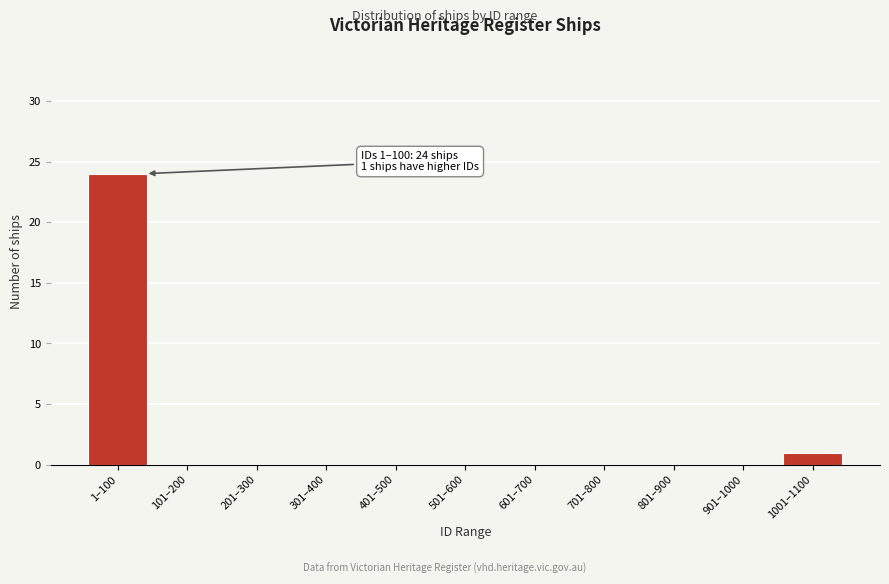

Reading right to left, list all the values displayed in this chart.

1001–1100=1	901–1000=0	801–900=0	701–800=0	601–700=0	501–600=0	401–500=0	301–400=0	201–300=0	101–200=0	1–100=24